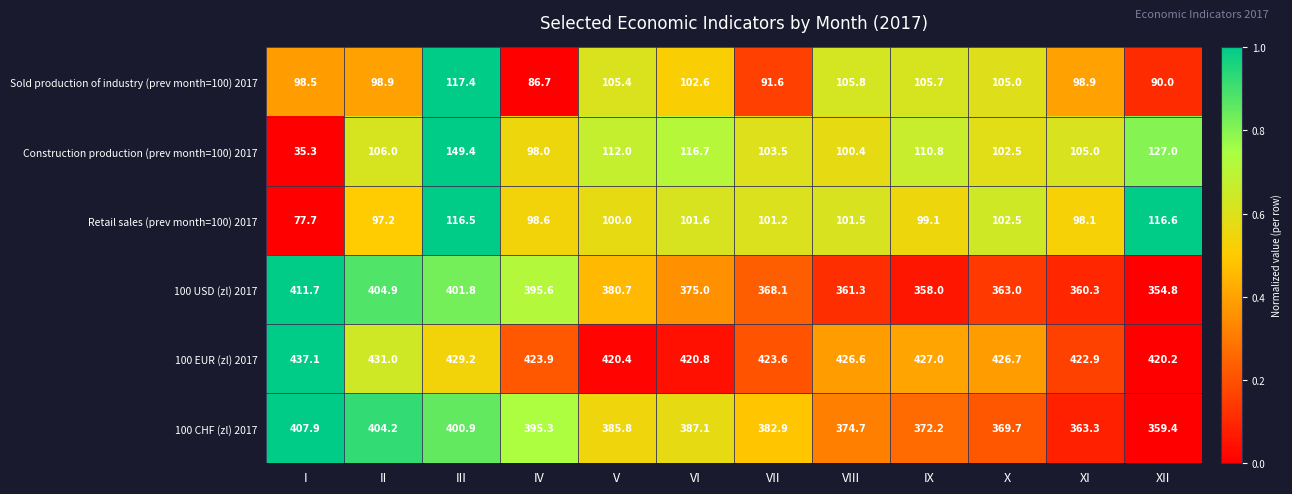

At which label does 100 CHF (zl) 2017 reach its peak?

I